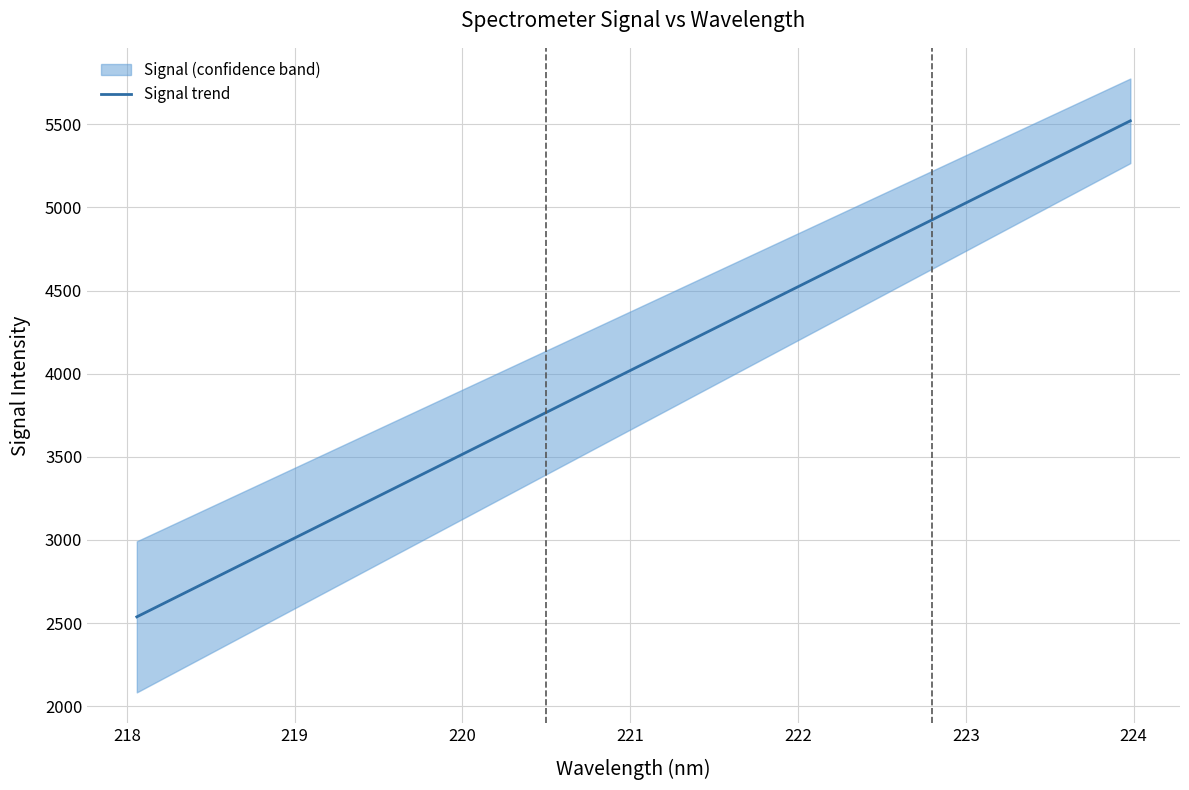

What is the maximum value for Signal trend?

5520.9